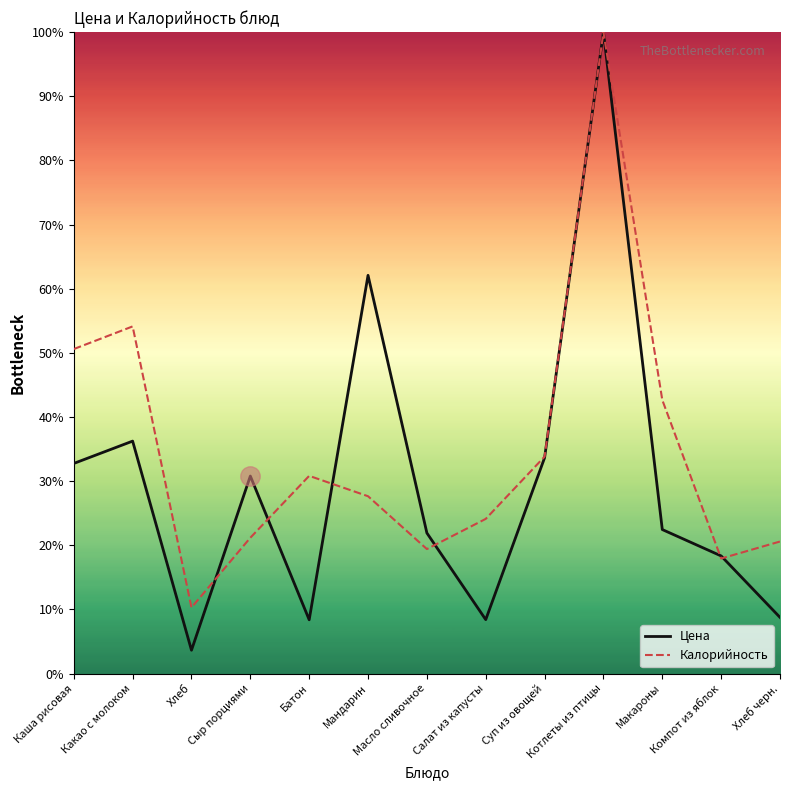

What is the spread (max minus min) of values at Масло сливочное?

2.5